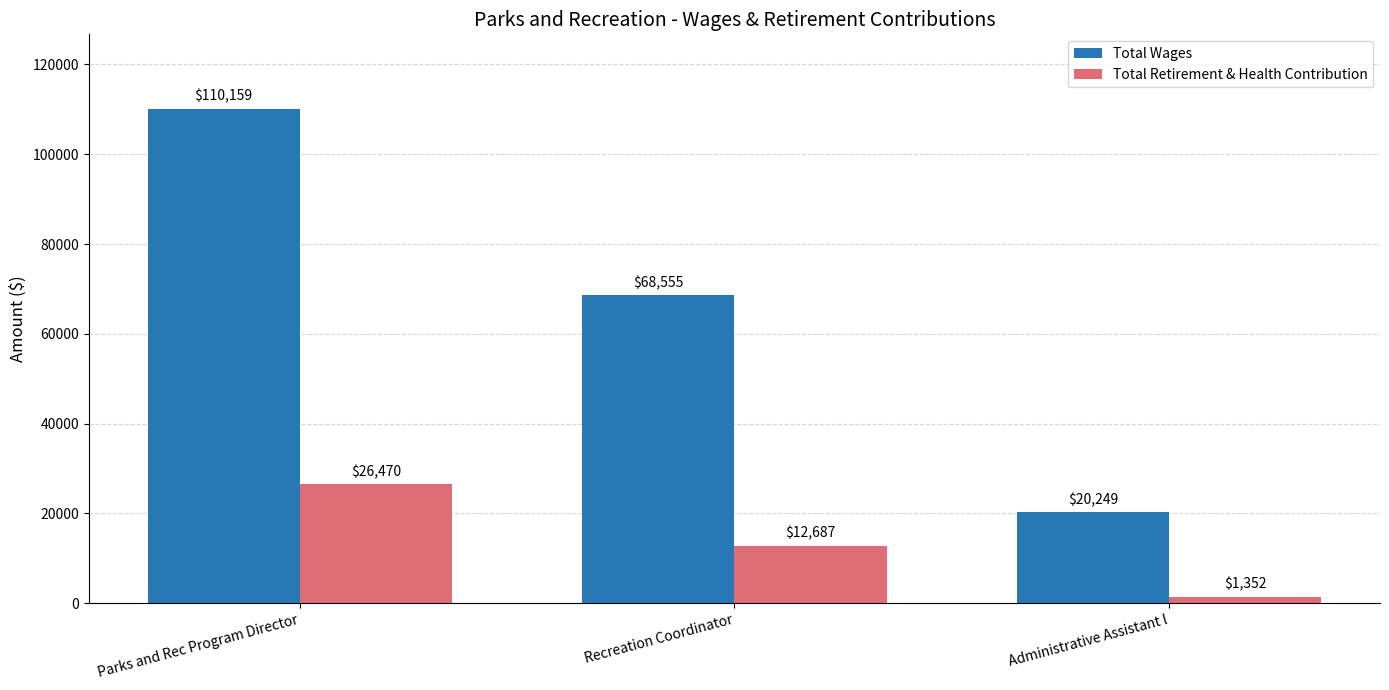

Which category has the lowest value in the Total Retirement & Health Contribution series?

Administrative Assistant l